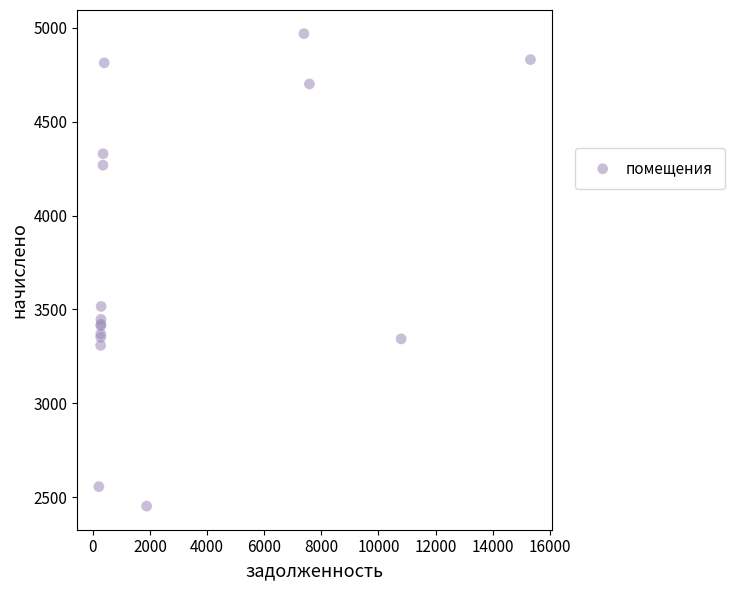

What Y value in the scatter plot is closest to 3710?

3516.5